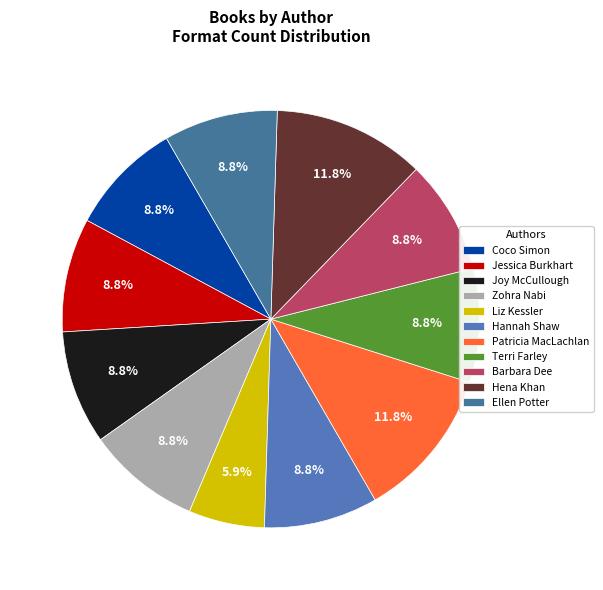

Does any single category account for the majority?

No